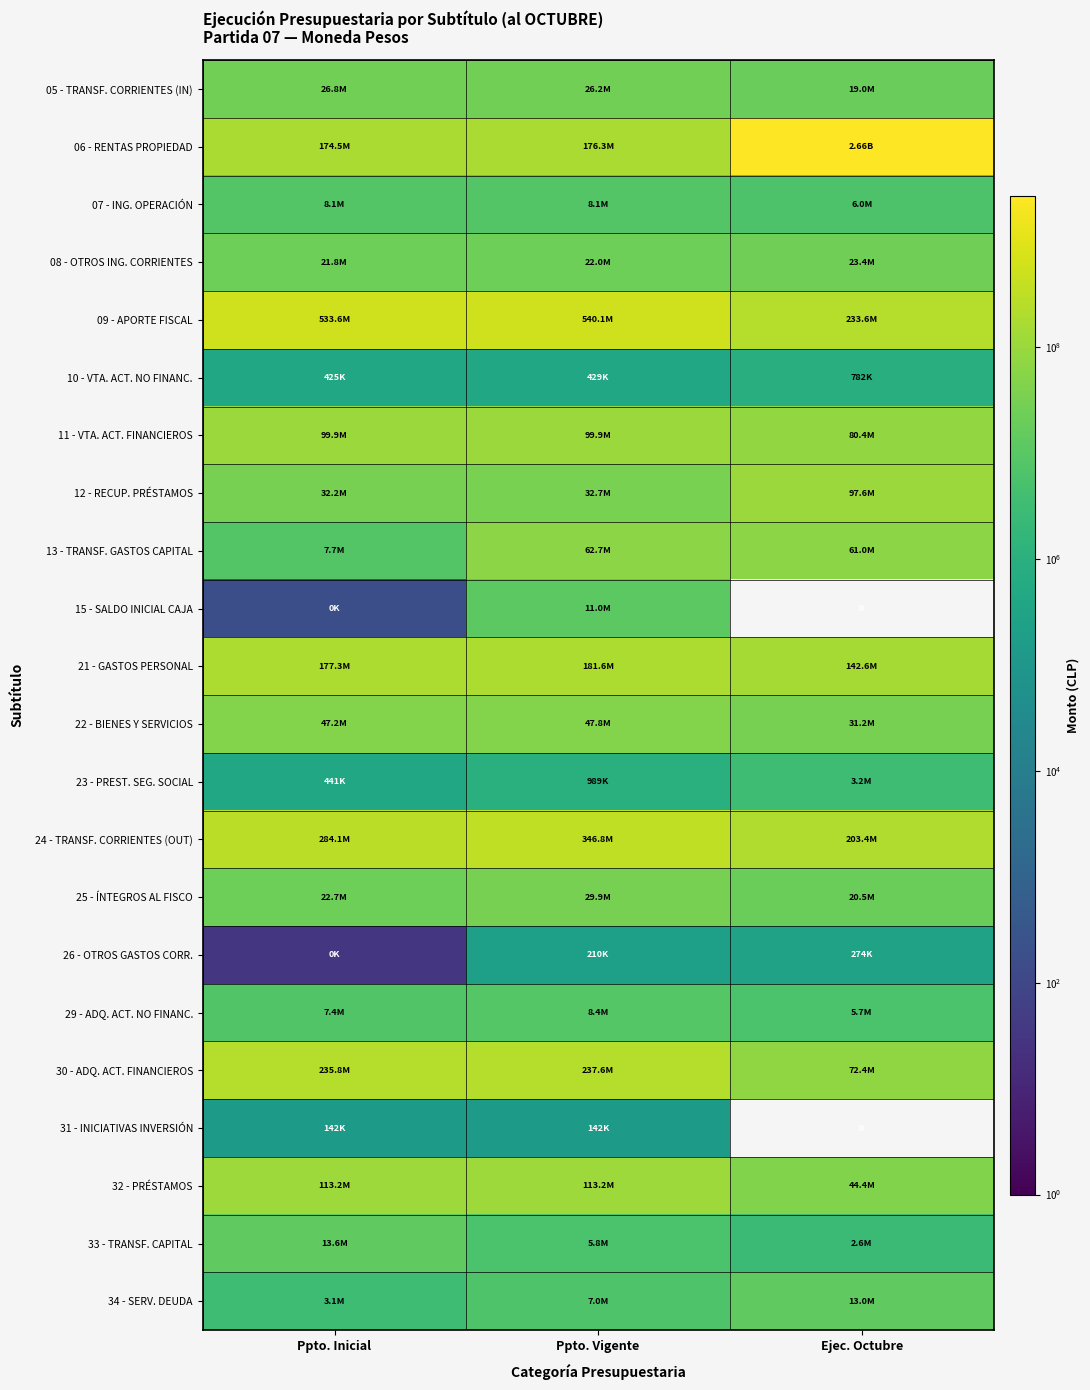

At which label is 30 - ADQ. ACT. FINANCIEROS closest to 154985994?

Ppto. Inicial